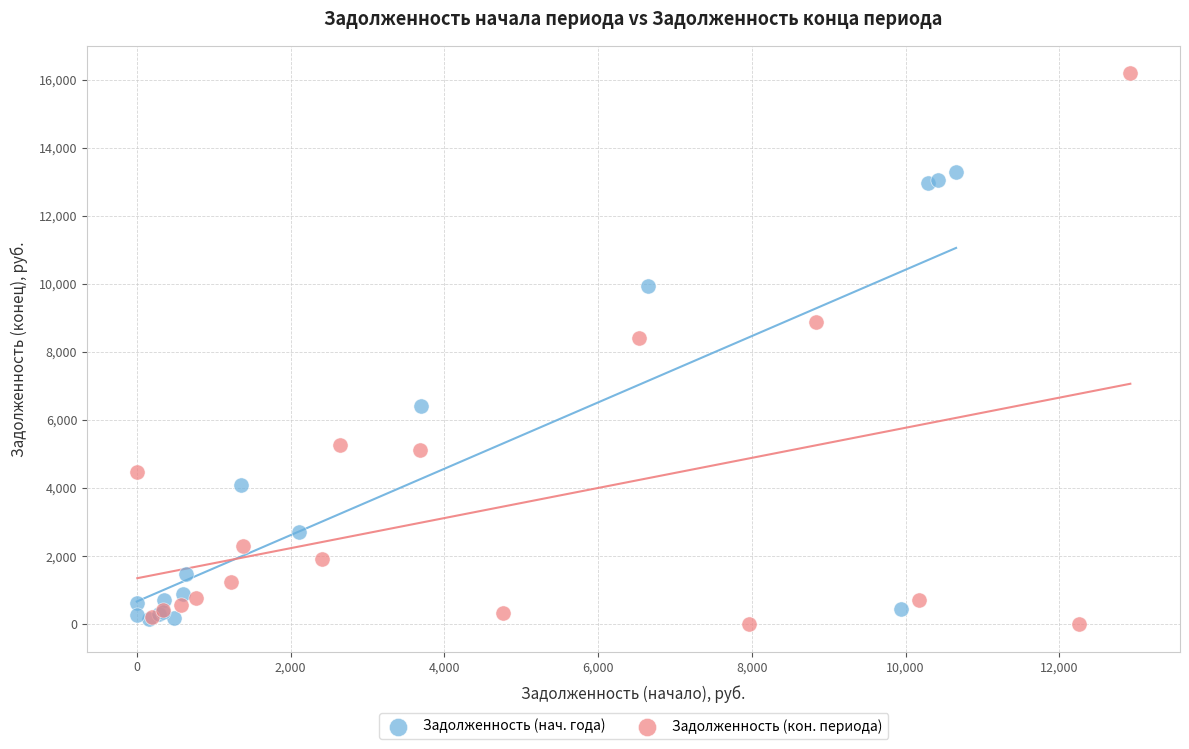

Which series has the largest Y range (max minus min)?

Задолженность (кон. периода)